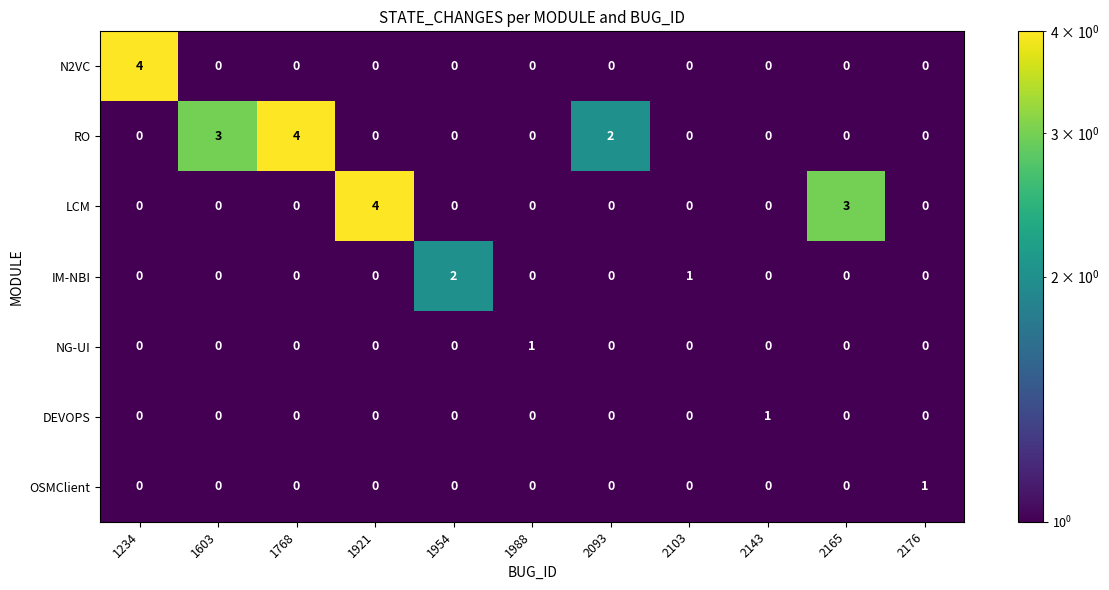

Count the RO values in the range 0 to 2.

9